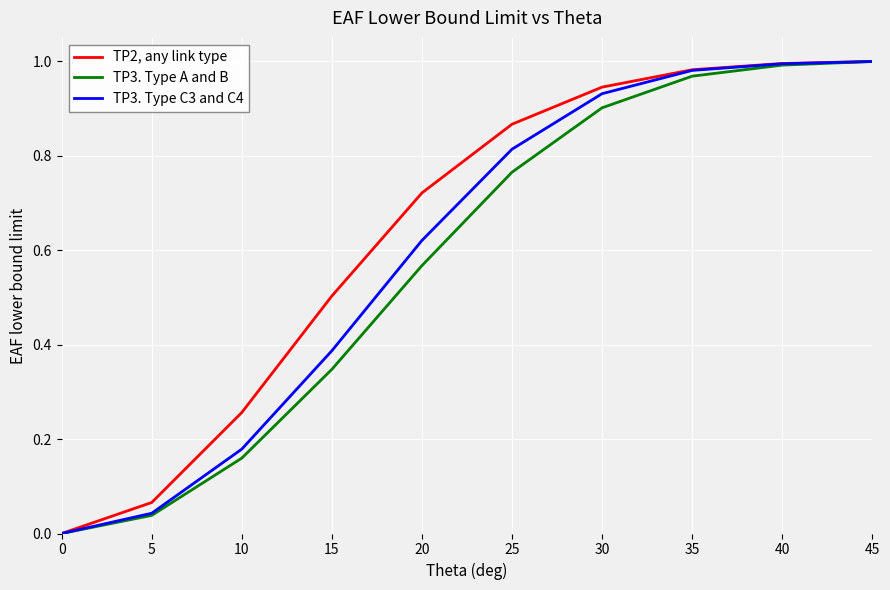

Which series changed the most between 20 and 35?

TP3. Type A and B